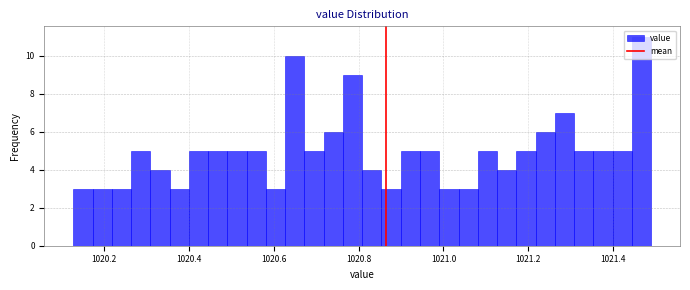

Read against the x-axis, roughly where is the centre of the tallest bar?

1021.46